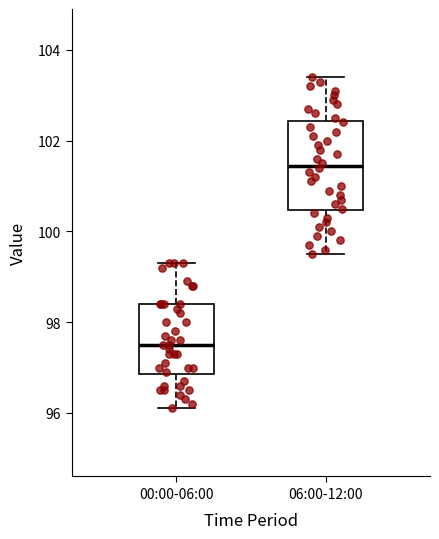

Reading left to right, transcribe this box plot: for each box, give where its median line is, the range the box spans, and where its two whiskers end, as read against the y-axis. The values are not printed on the chart, so give them approximately, as read against the axis.

00:00-06:00: median 97.6, box 96.8 to 98.4, whiskers 96.2 to 99.4
06:00-12:00: median 101.4, box 100.4 to 102.4, whiskers 99.6 to 103.4